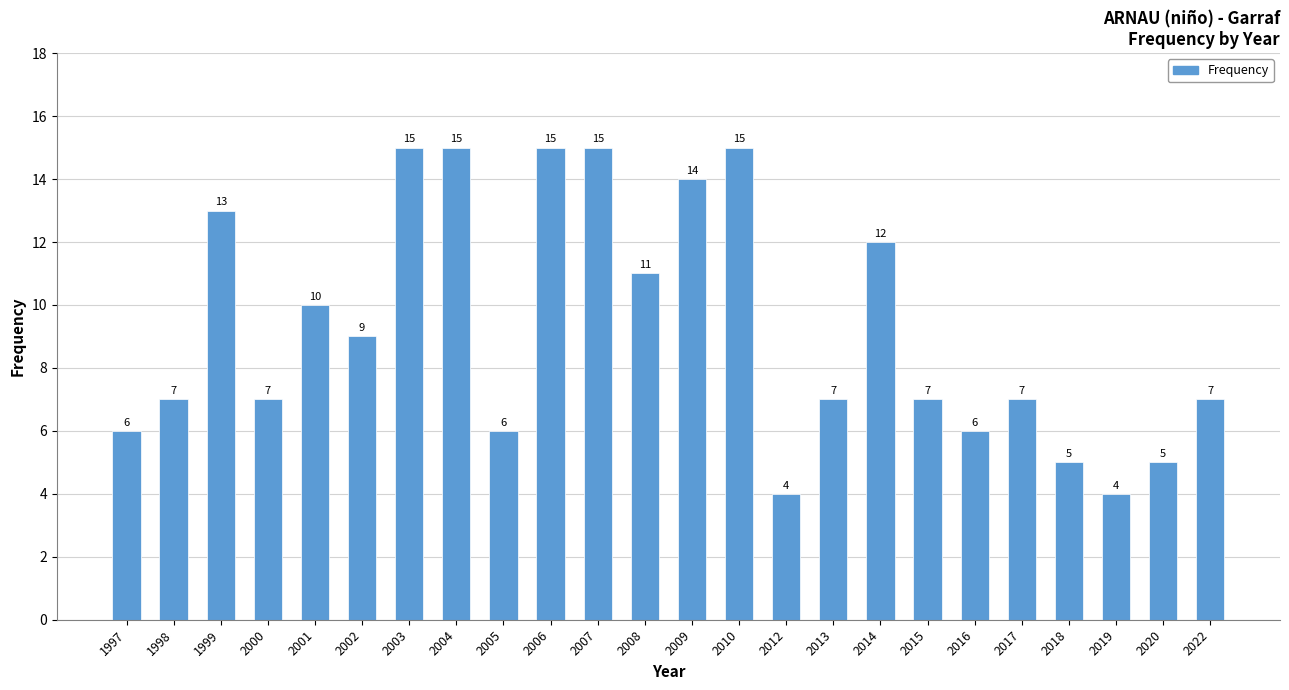

How many categories are shown in the chart?

24